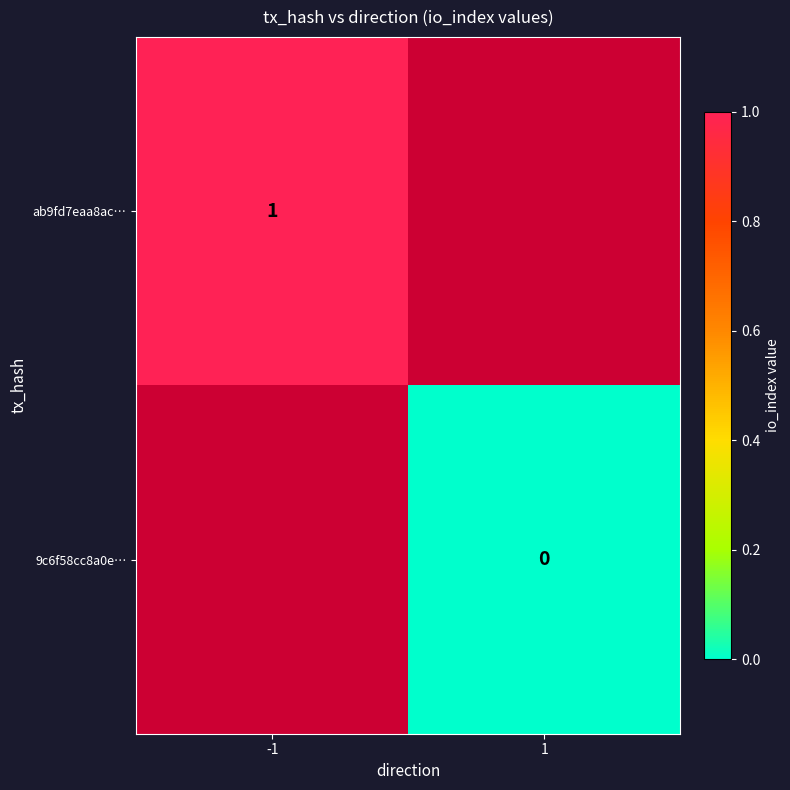

The value of ab9fd7eaa8ac… at -1 is 1. True or false?

True